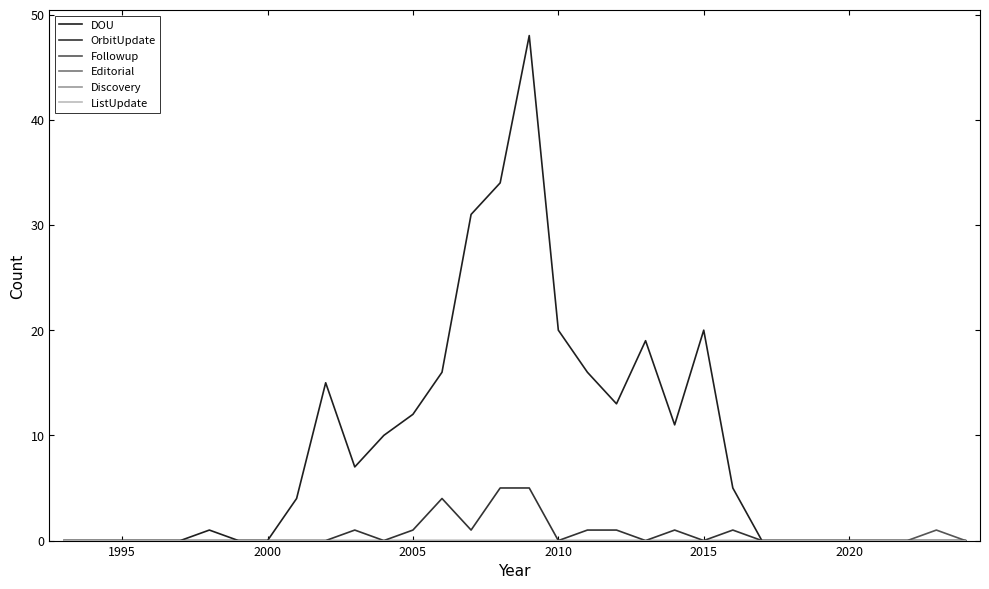

Does the chart display data point markers on the line(s)?

No